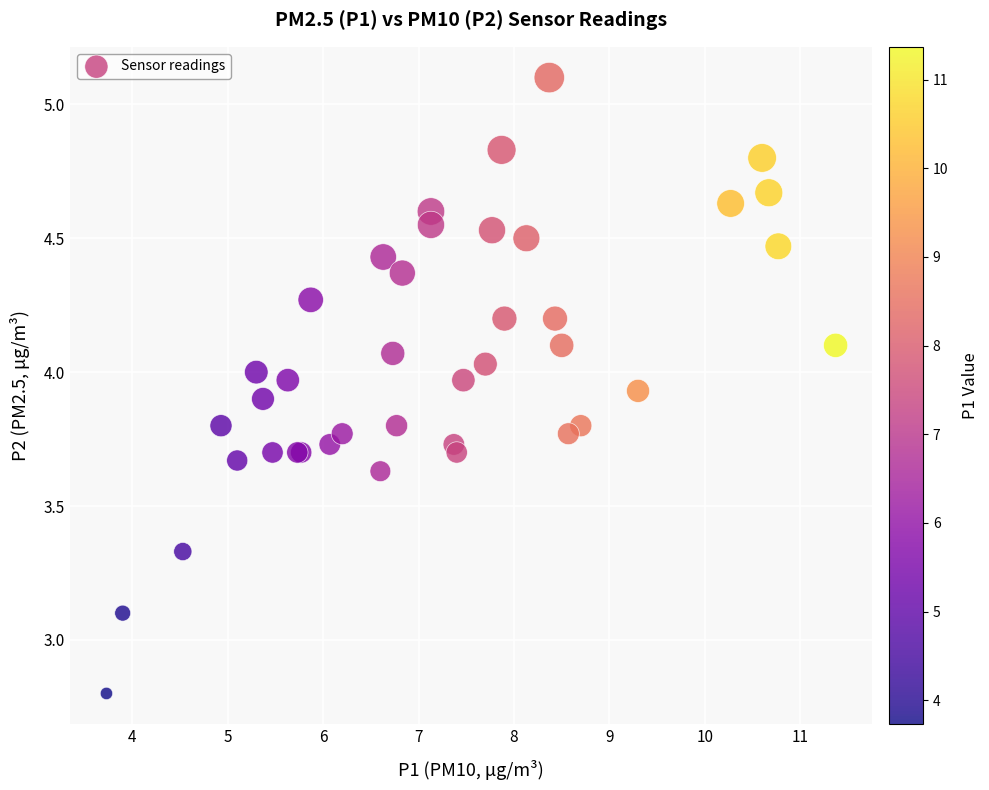

What Y value in the scatter plot is closest to 3?

3.1